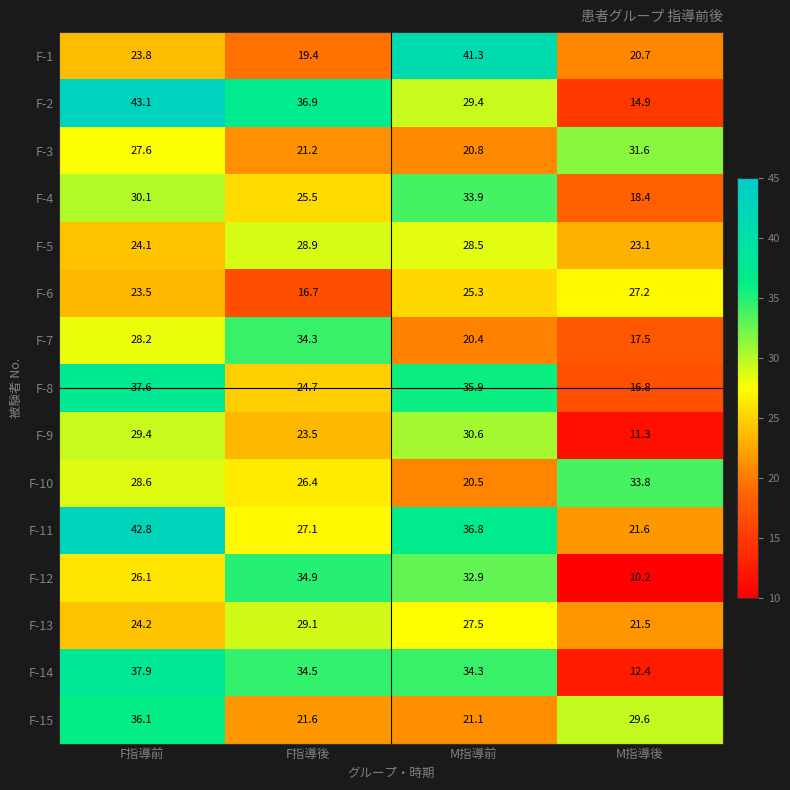

The F-6 series shows 23.5 at F指導前. True or false?

True